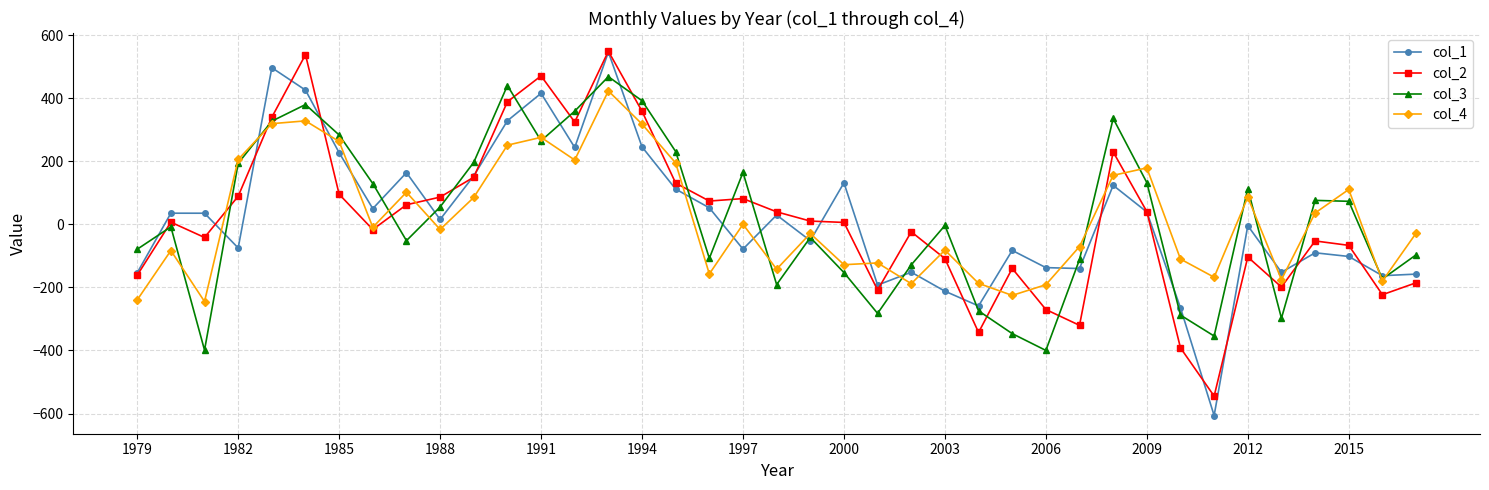

In col_2, how many points are higher than both neighbors (excluding endpoints)?

10